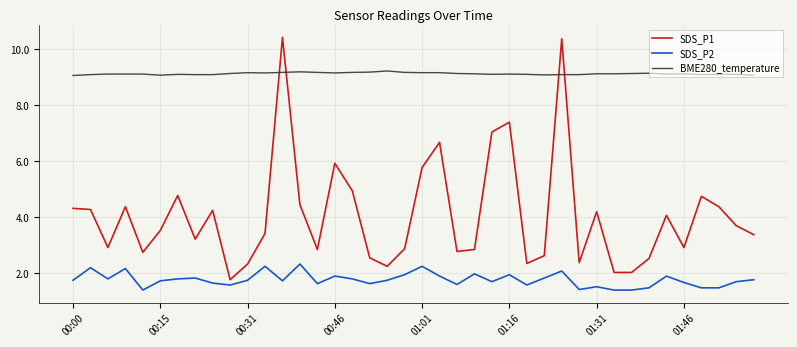

Rank the series by their maximum value, from highest to lowest.

SDS_P1, BME280_temperature, SDS_P2